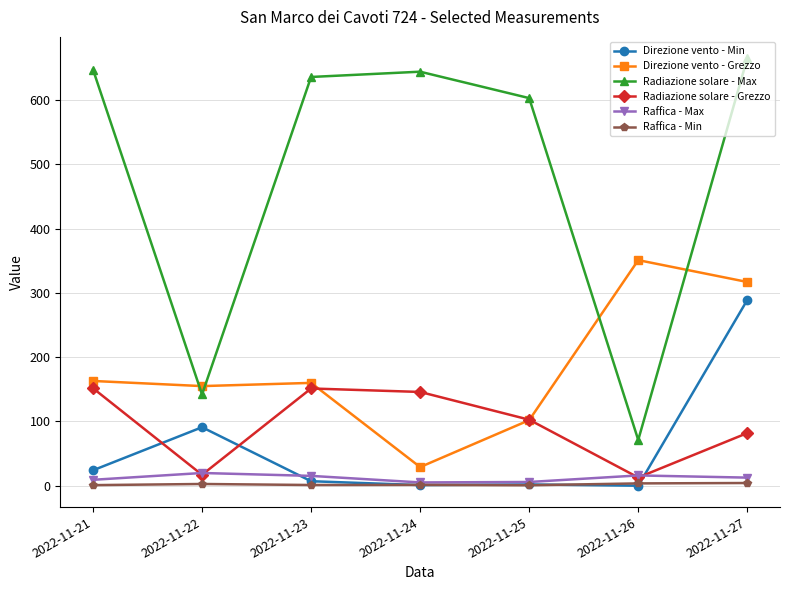

Which series has the largest total across all categories?

Radiazione solare - Max